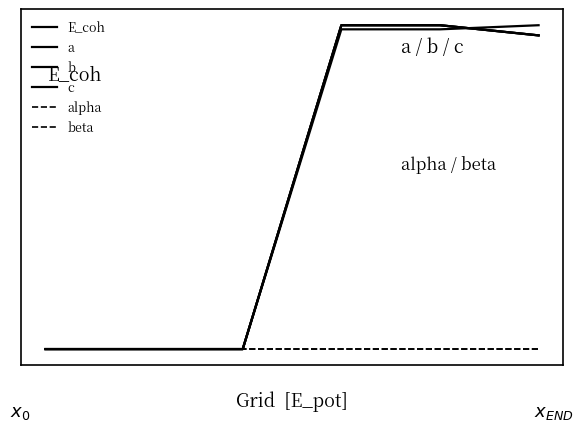

Which series has the largest total across all categories?

E_coh